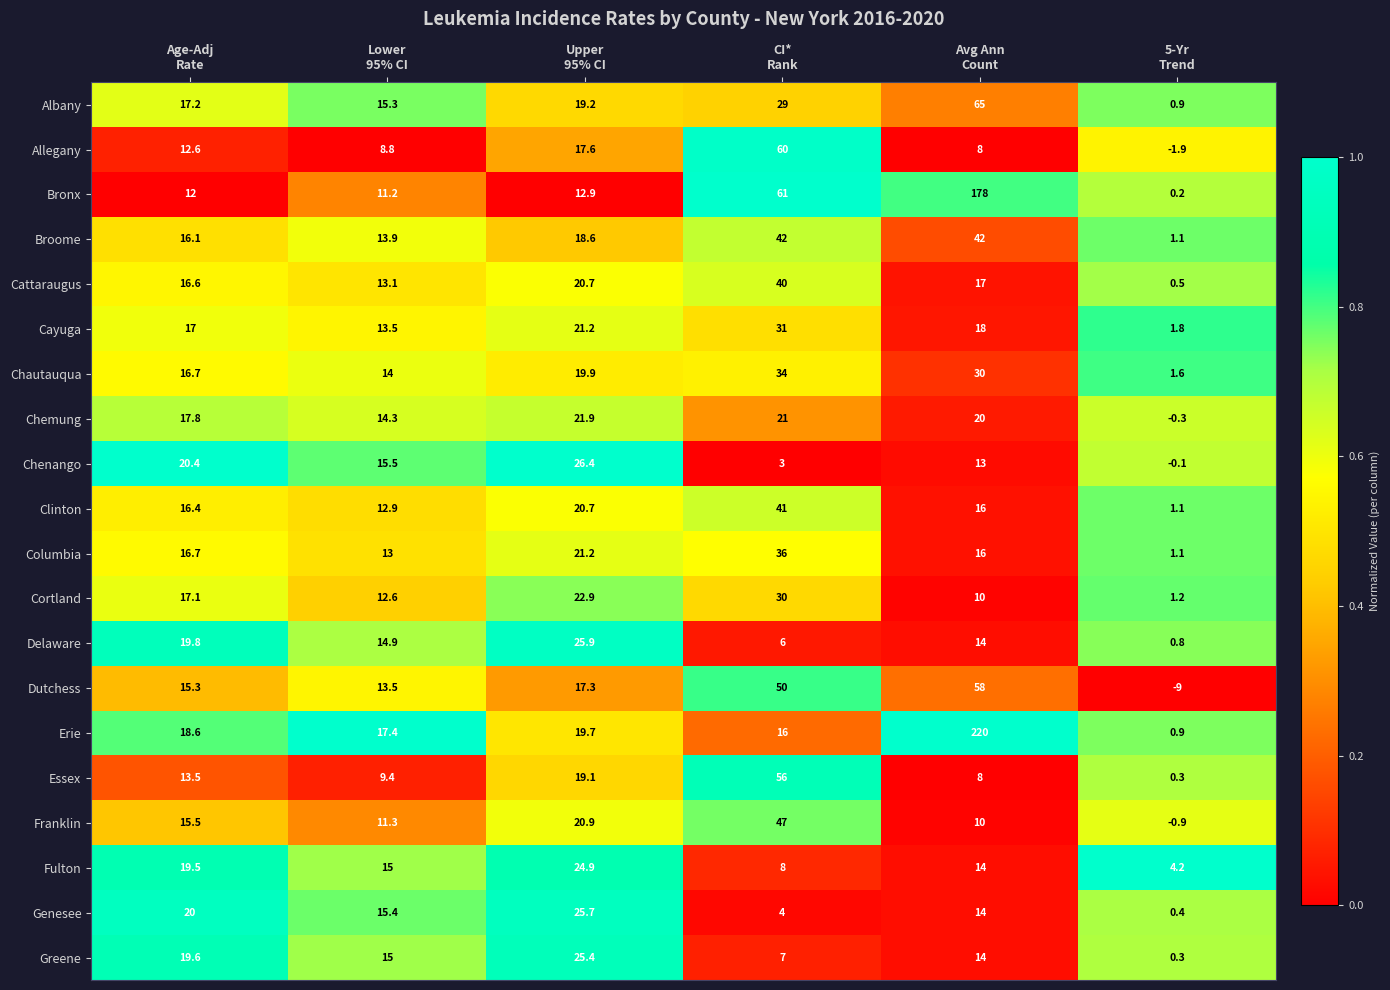

At how many categories does at least one series exceed 0?

6